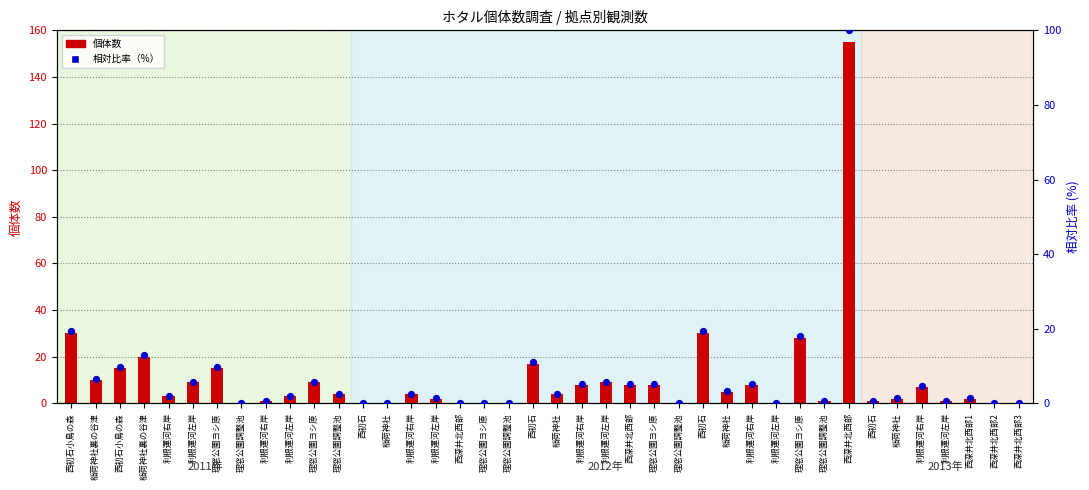

Which series has the largest Y range (max minus min)?

個体数